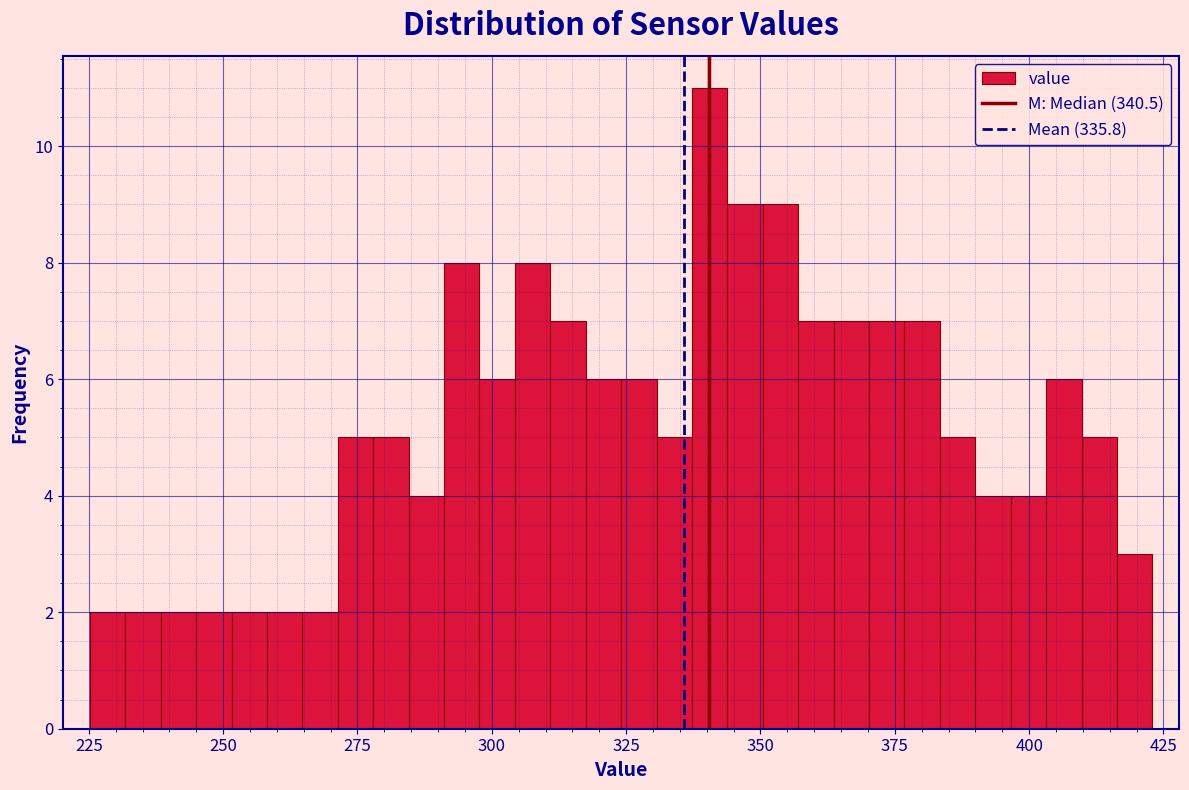

Around what value on the x-axis is the tallest bar? Give the approximate position of its centre, as read against the axis.

340